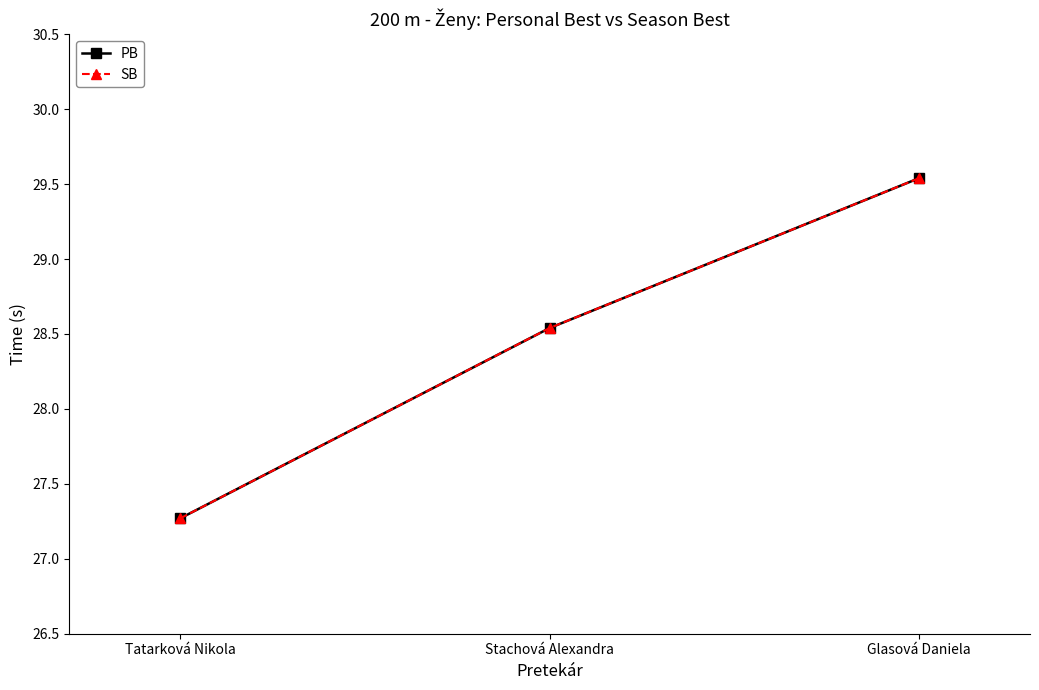

Which series has the largest range (max minus min)?

PB